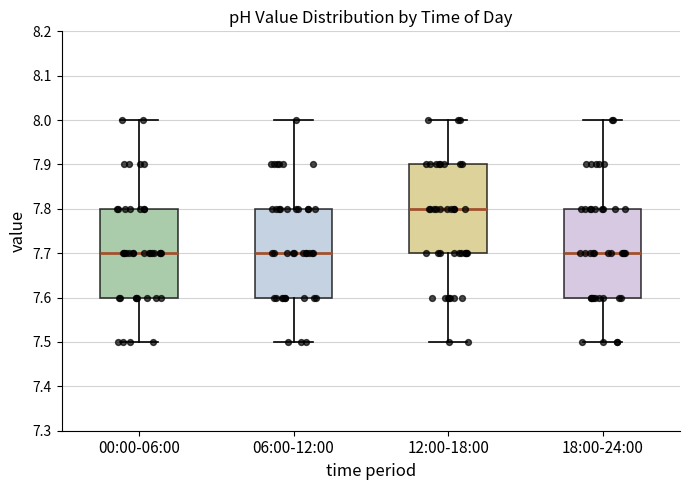

Reading left to right, read every box against the y-axis: the position of its median line, the range the box covers, and the ends of its whiskers. The values are not printed on the chart, so give them approximately, as read against the axis.

00:00-06:00: median 7.7, box 7.6 to 7.8, whiskers 7.5 to 8.0
06:00-12:00: median 7.7, box 7.6 to 7.8, whiskers 7.5 to 8.0
12:00-18:00: median 7.8, box 7.7 to 7.9, whiskers 7.5 to 8.0
18:00-24:00: median 7.7, box 7.6 to 7.8, whiskers 7.5 to 8.0